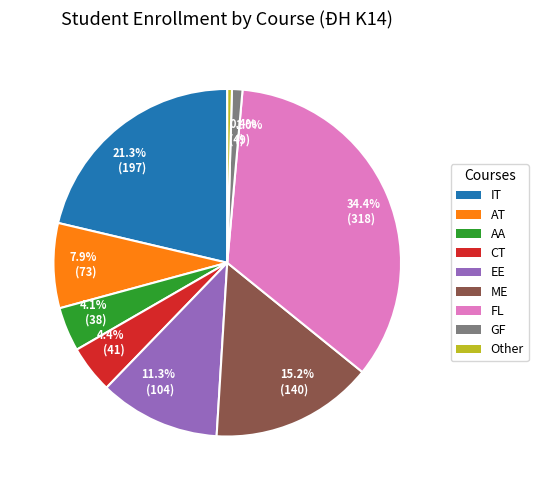

To the nearest percent, what is the average slice percentage?

11%